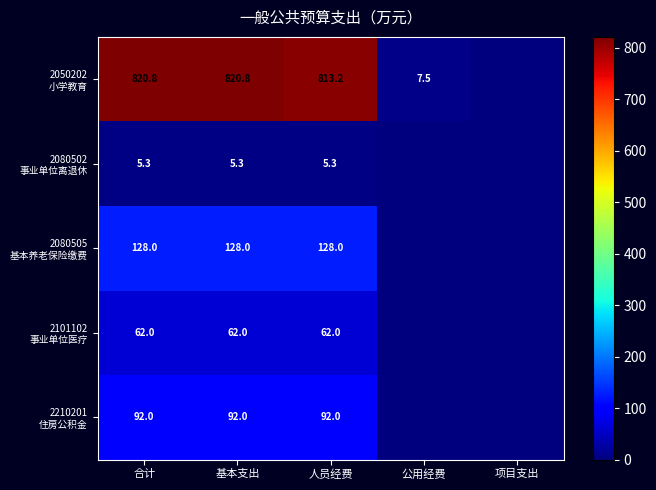

What is the spread (max minus min) of values at 合计?

815.5